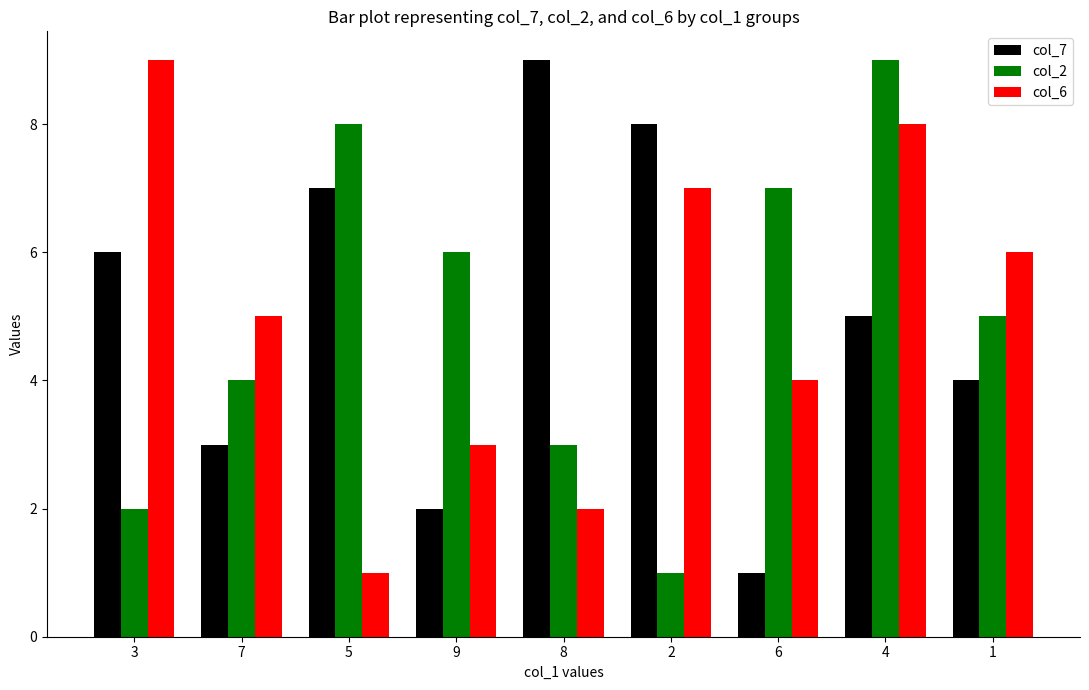

What is the difference between the highest and lowest values at 7?

2